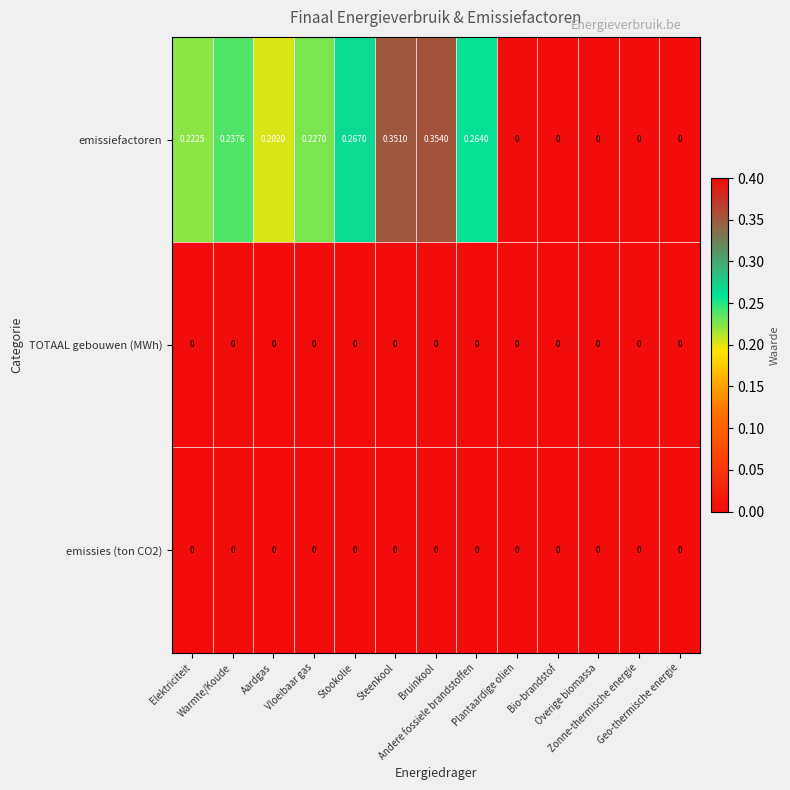

Which series has the widest spread of values?

emissiefactoren